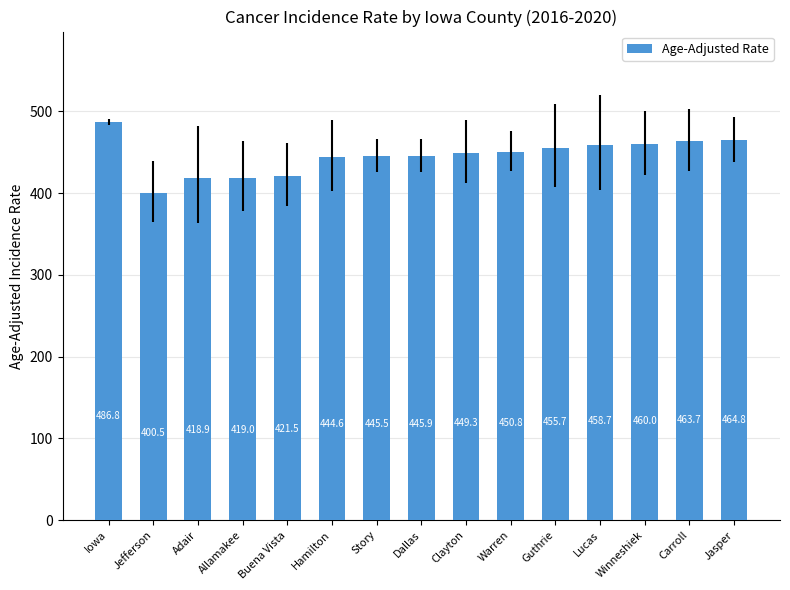

How many categories are shown in the chart?

15